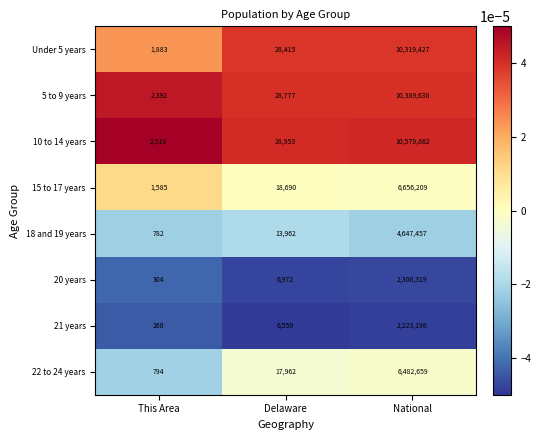

Which series has the largest total across all categories?

10 to 14 years